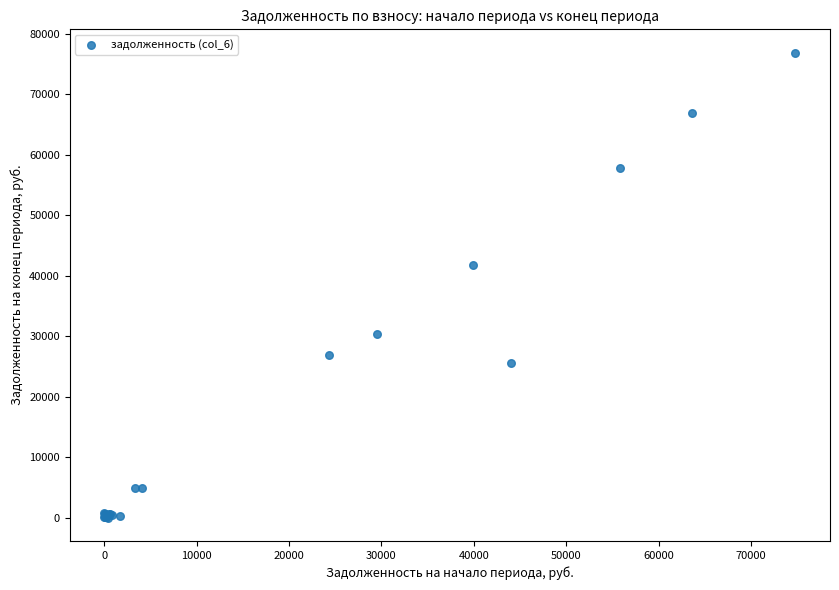

What Y value in the scatter plot is closest to 38461?

41868.0